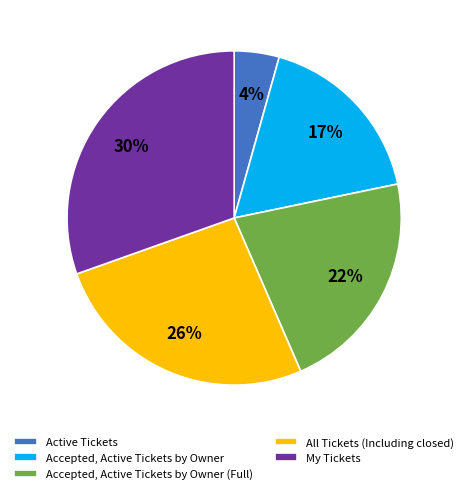

Rank the categories by value from lowest to highest.

Active Tickets, Accepted, Active Tickets by Owner, Accepted, Active Tickets by Owner (Full), All Tickets (Including closed), My Tickets